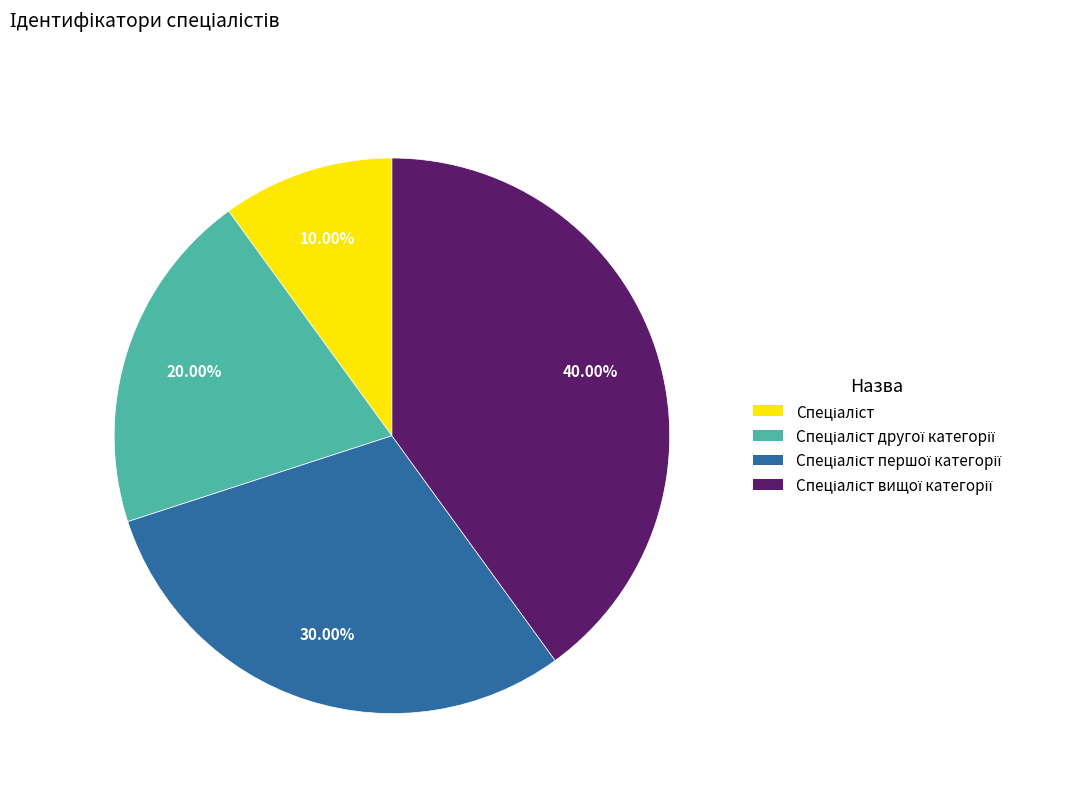

To the nearest percent, what is the difference between the largest and smallest slice percentages?

30%